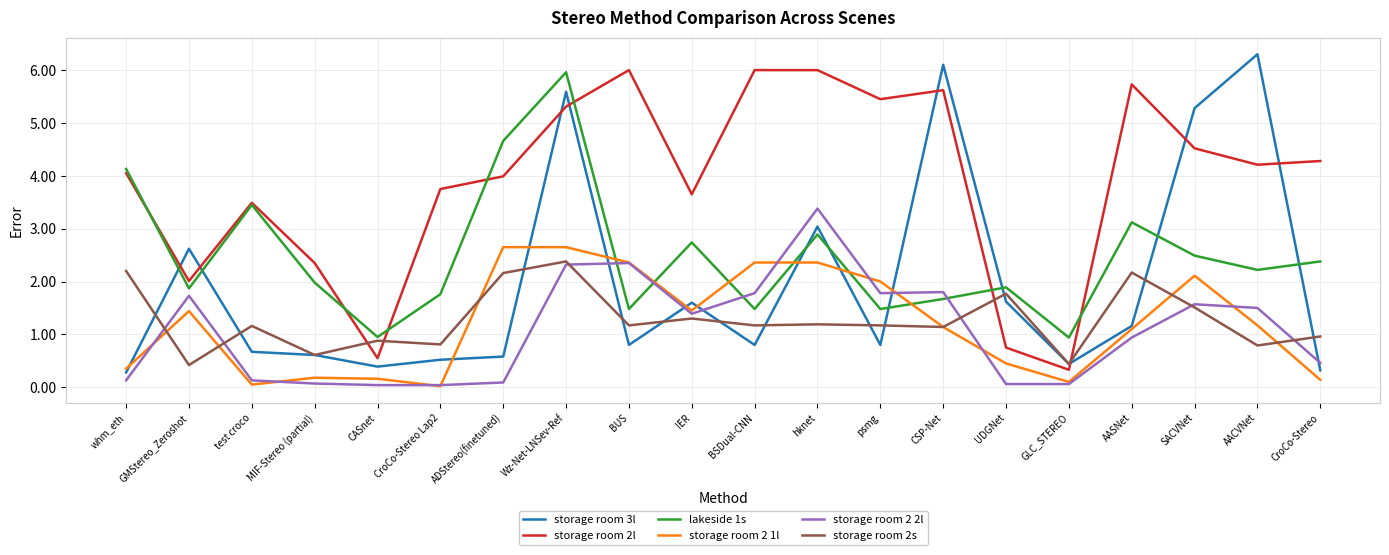

Is the value of storage room 2s at GLC_STEREO greater than the value of storage room 3l at GMStereo_Zeroshot?

No